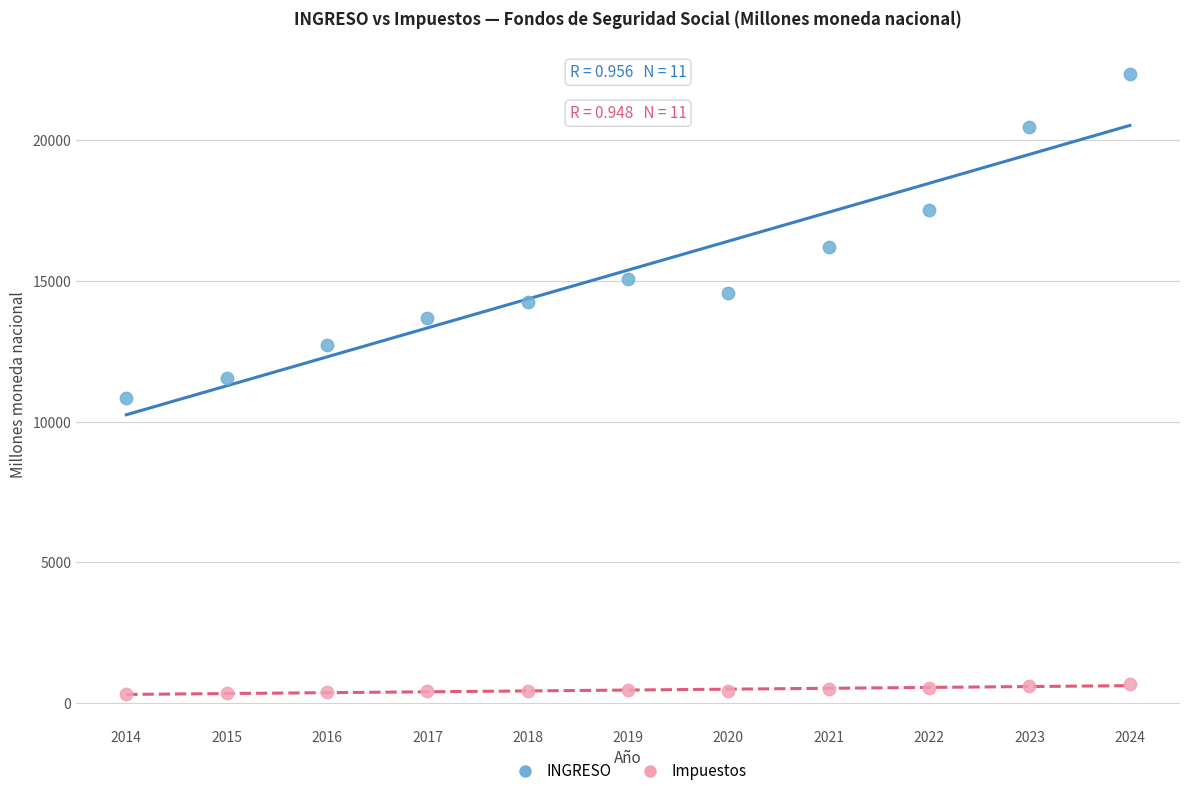

Which series contains the highest Y value?

INGRESO